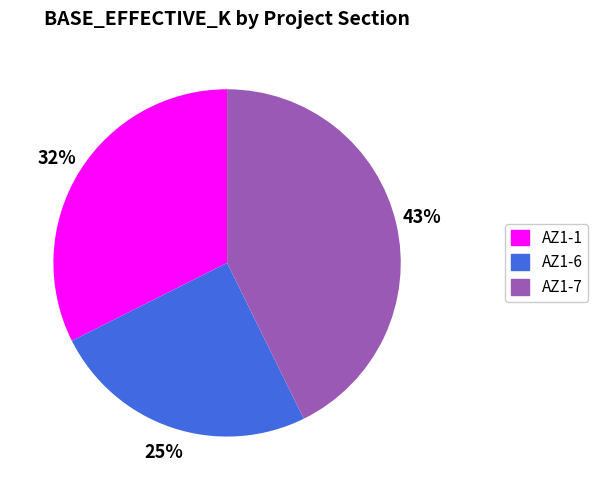

Does AZ1-1 represent more than half of the total?

No